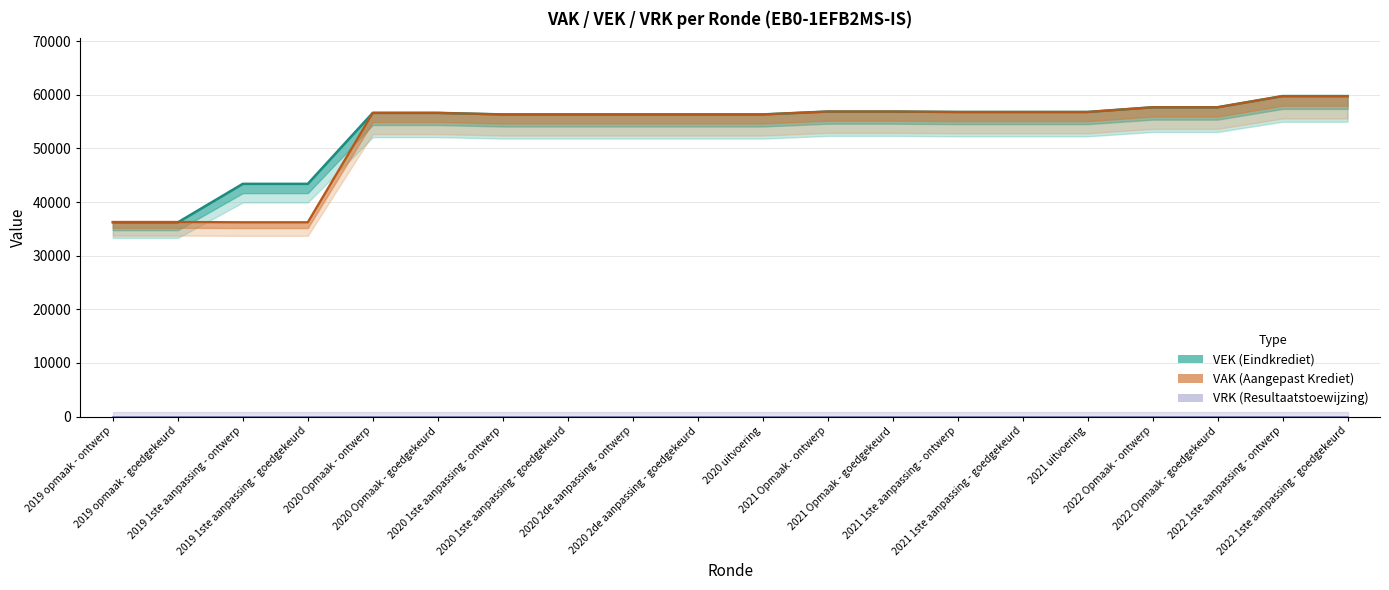

True or false: VAK has a value of 24343 at 2021 1ste aanpassing - goedgekeurd.

False